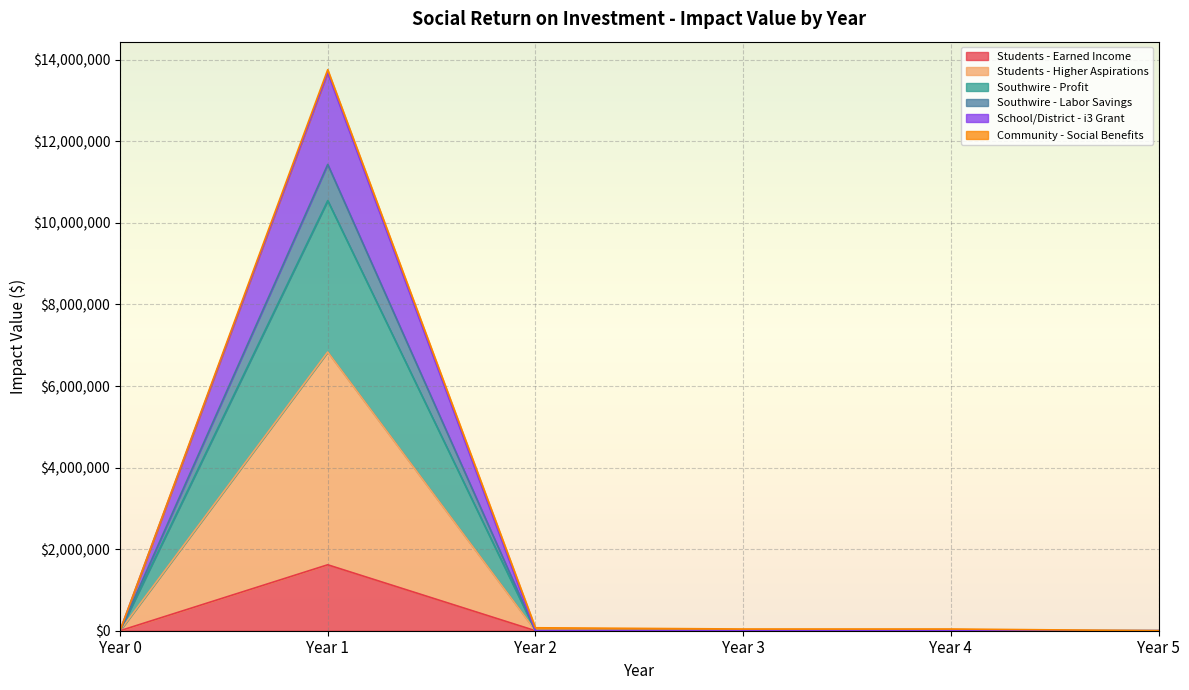

At which label does Students - Earned Income reach its peak?

Year 1